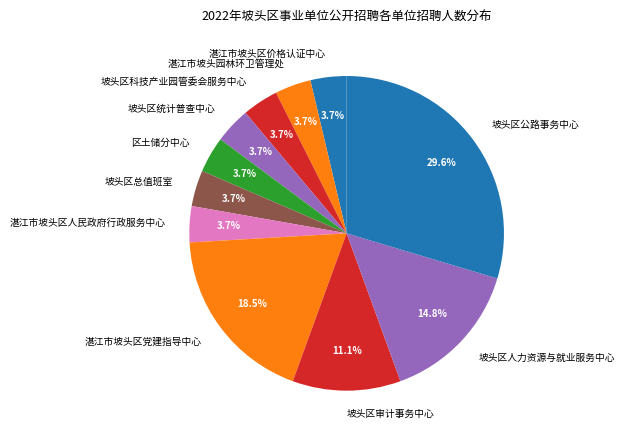

To the nearest percent, what is the difference between the largest and smallest slice percentages?

26%